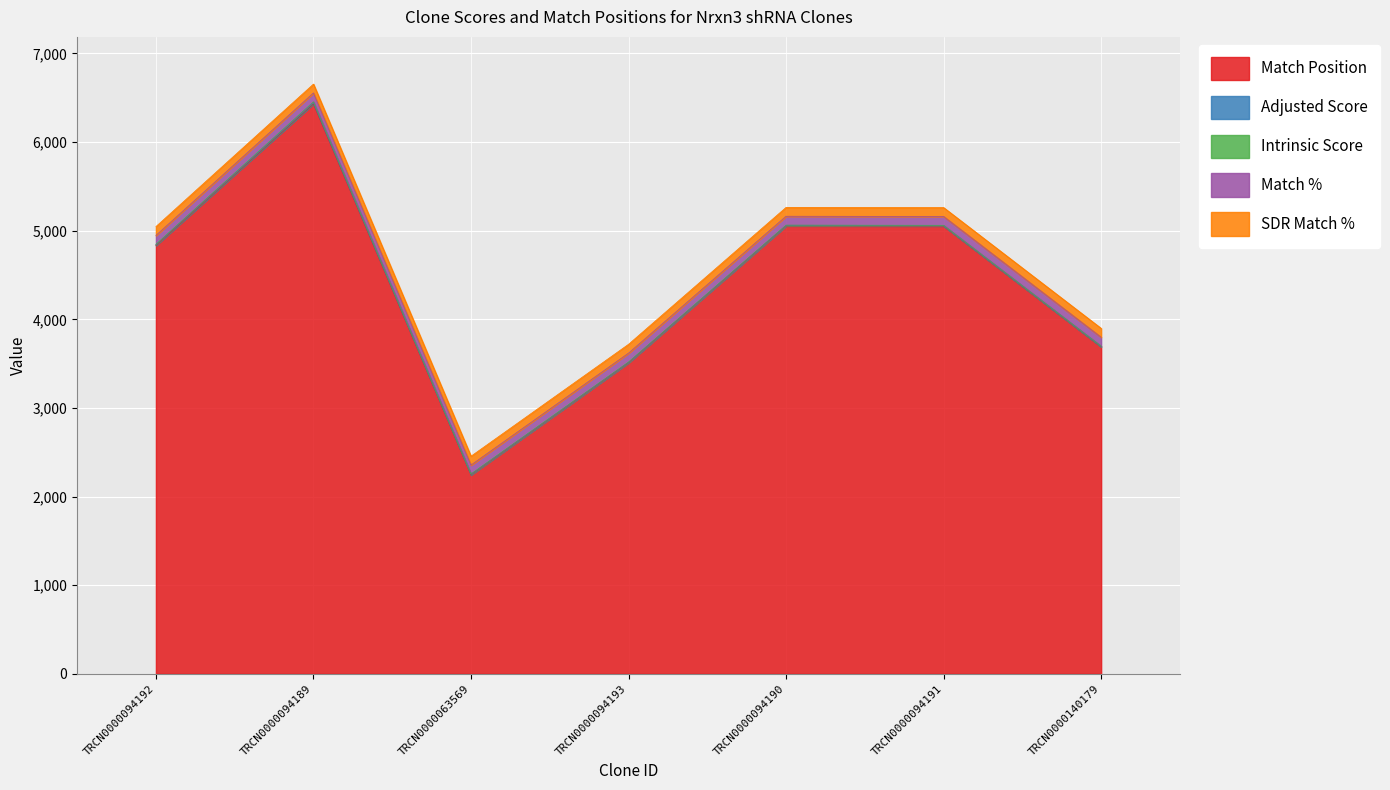

Which series has the largest total across all categories?

Match Position